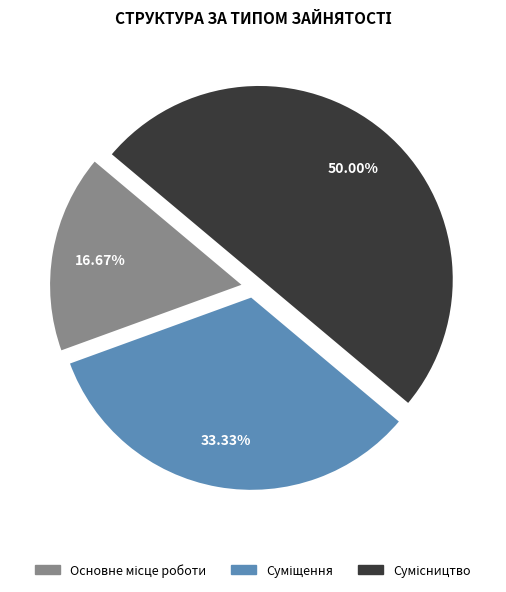

Rank the categories by value from highest to lowest.

Сумісництво, Суміщення, Основне місце роботи